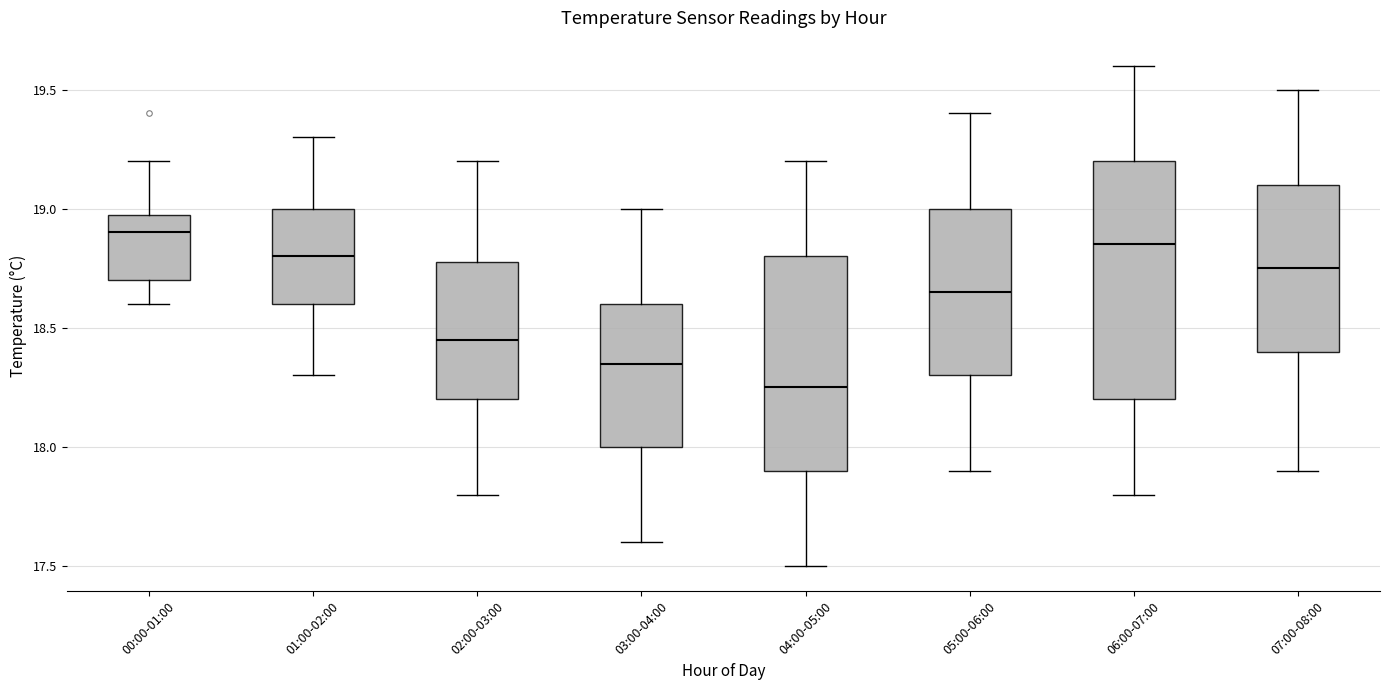

Where does the upper whisker of the box for 04:00-05:00 end on the y-axis? The values are not printed on the chart, so give them approximately, as read against the axis.

19.20